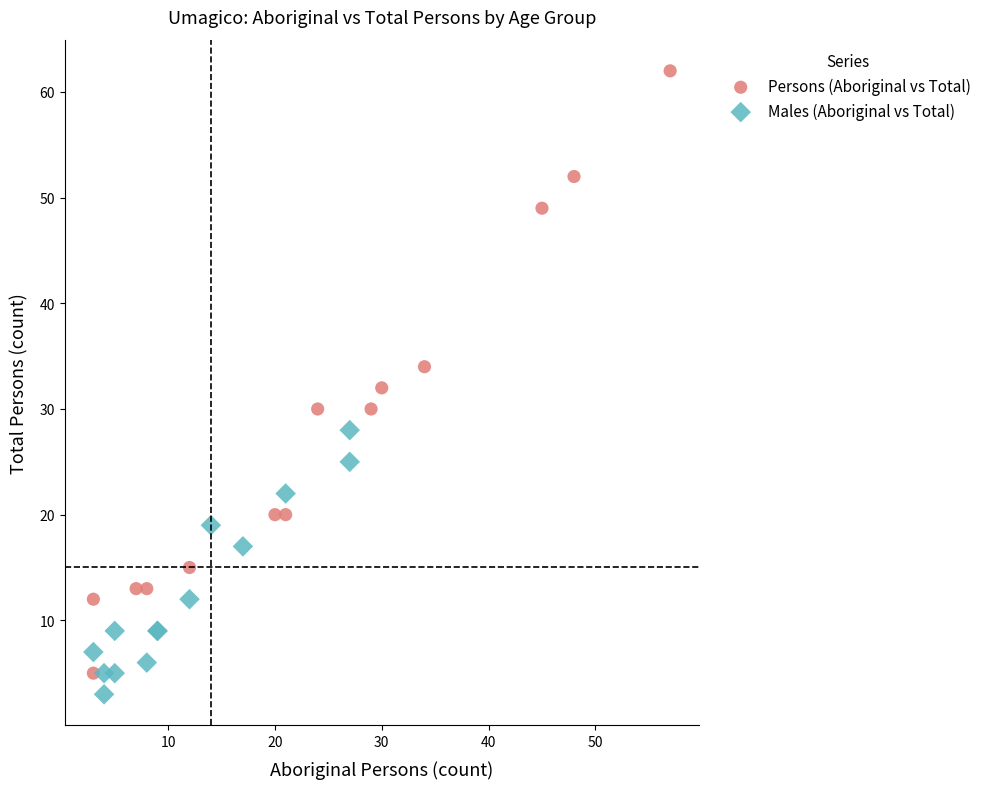

Which series contains the highest Y value?

Persons (Aboriginal vs Total)